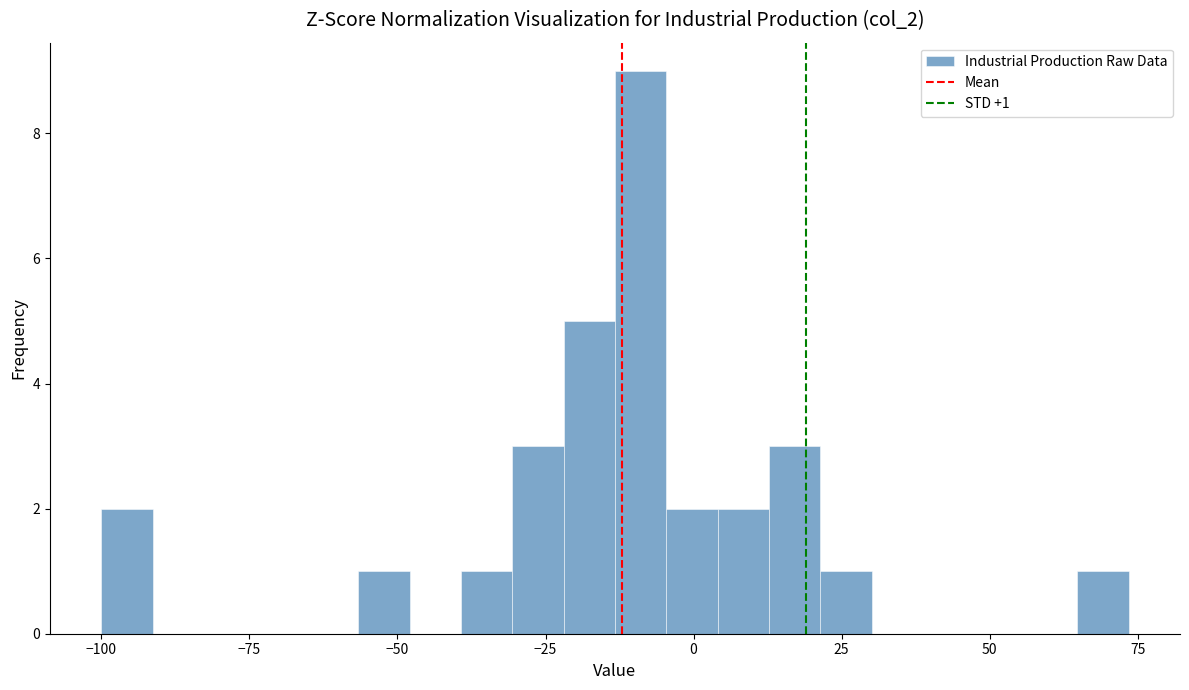

Read against the x-axis, roughly where is the centre of the tallest bar?

-10